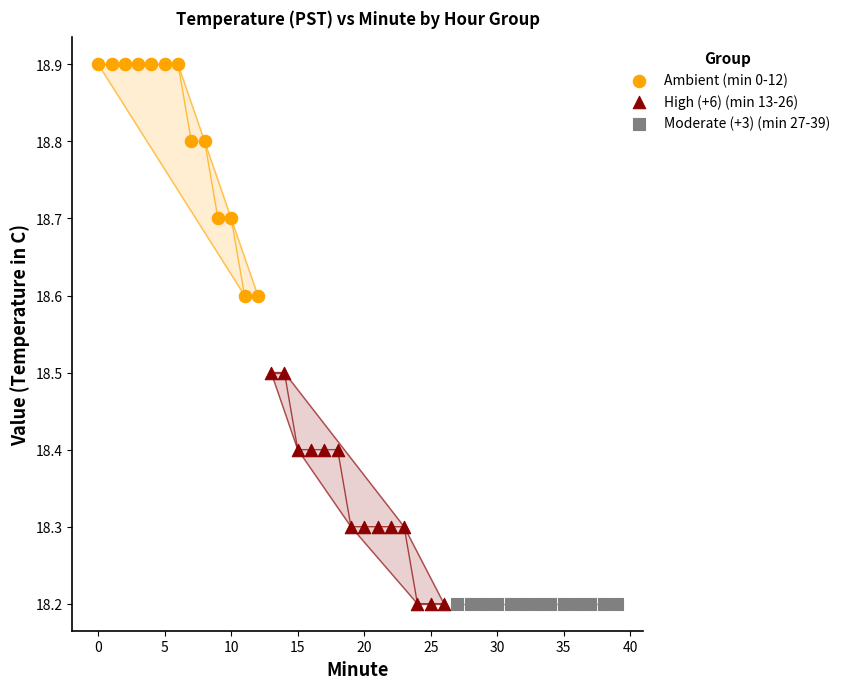

Which series reaches the maximum Y coordinate?

Ambient (min 0-12)